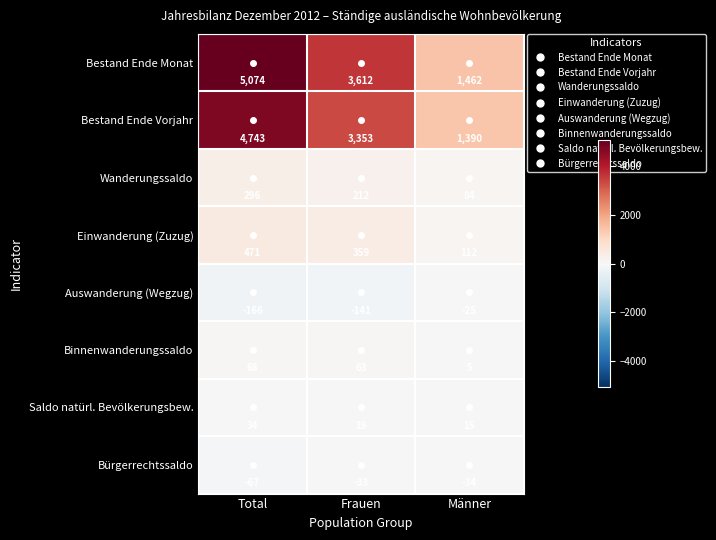

Is it true that Binnenwanderungssaldo equals 34 at Total?

False